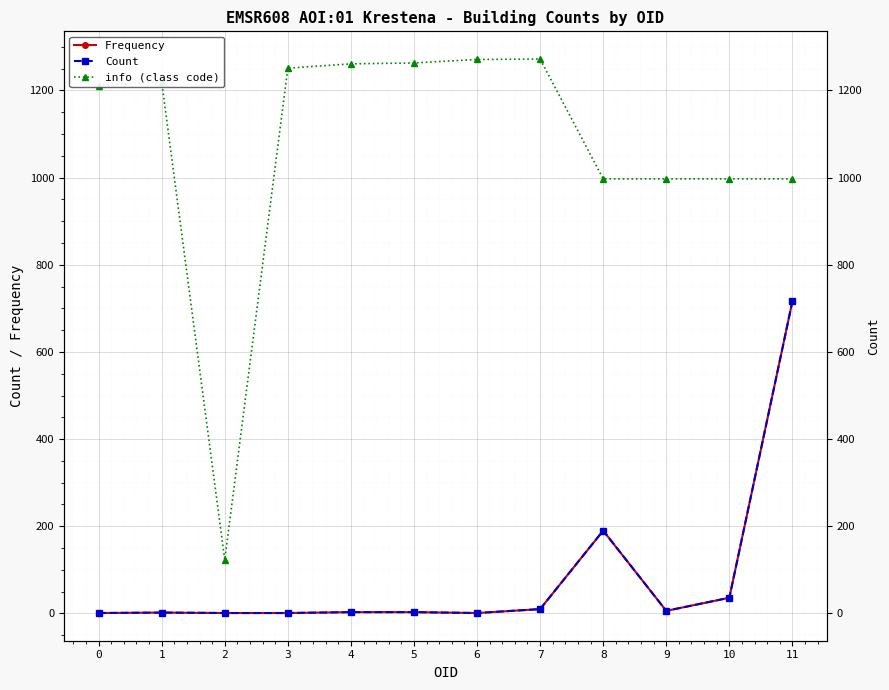

What is the difference between the maximum and minimum values in the Frequency series?

715